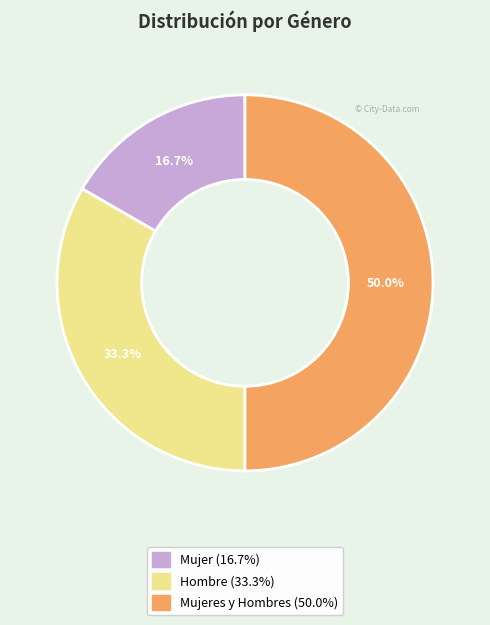

Which slice is the smallest?

Mujer